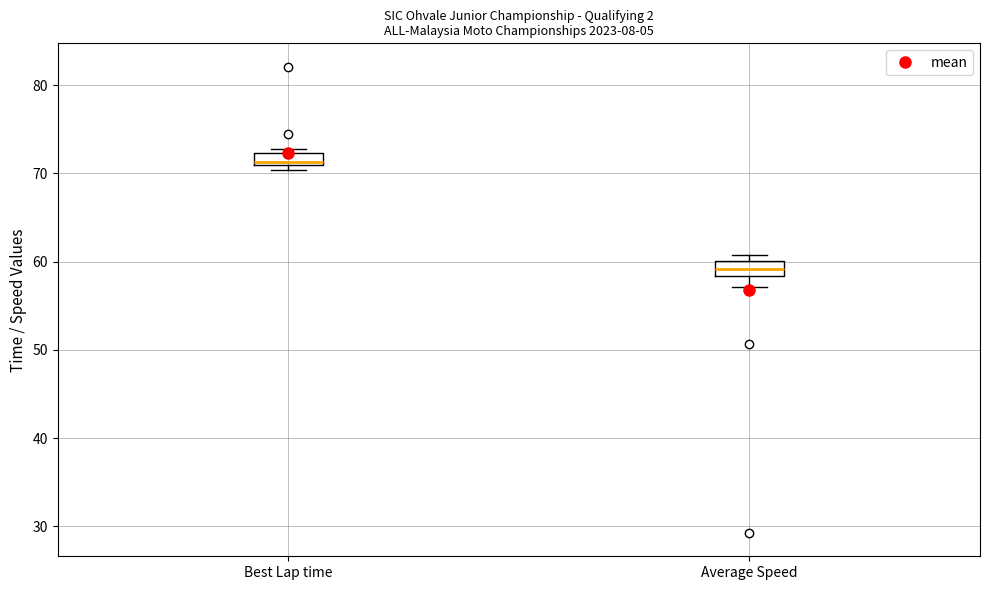

Which box's median line is the highest?

Best Lap time